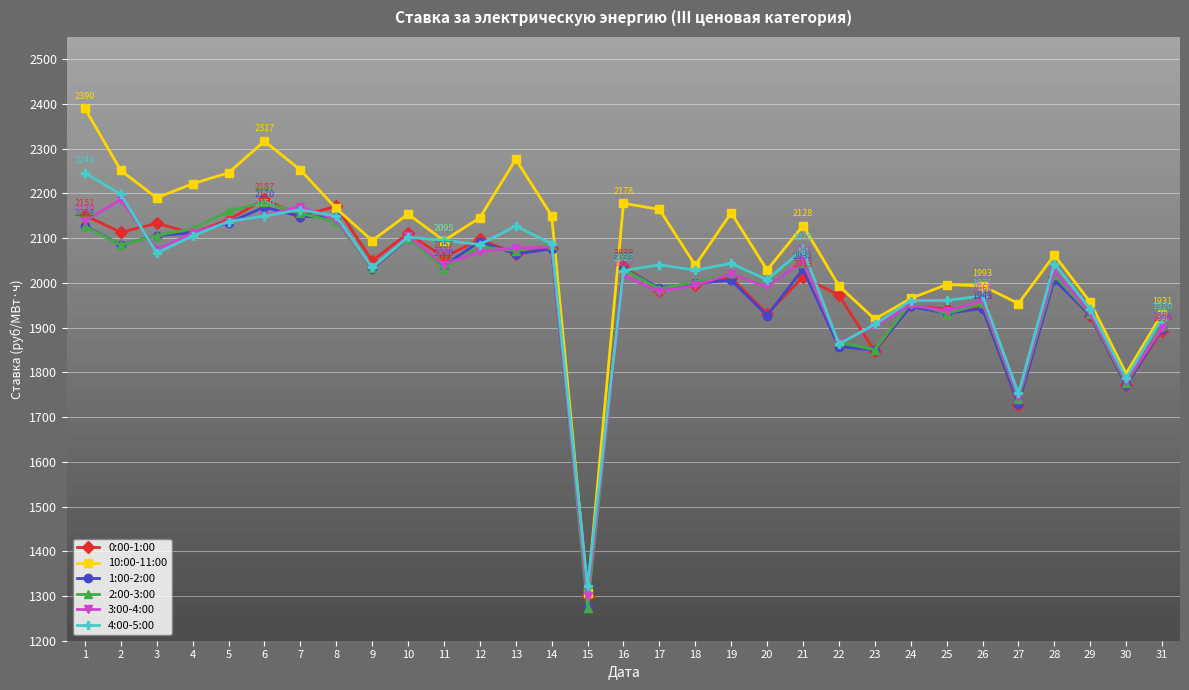

At which category does 3:00-4:00 reach its first local peak?

2